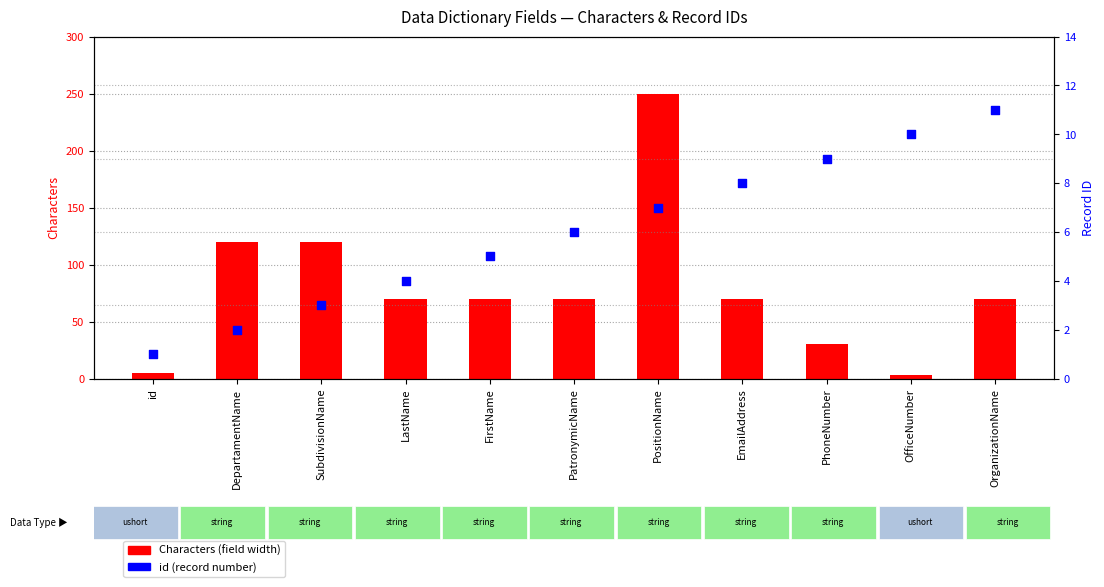

What is the total value across all series at OrganizationName?

81